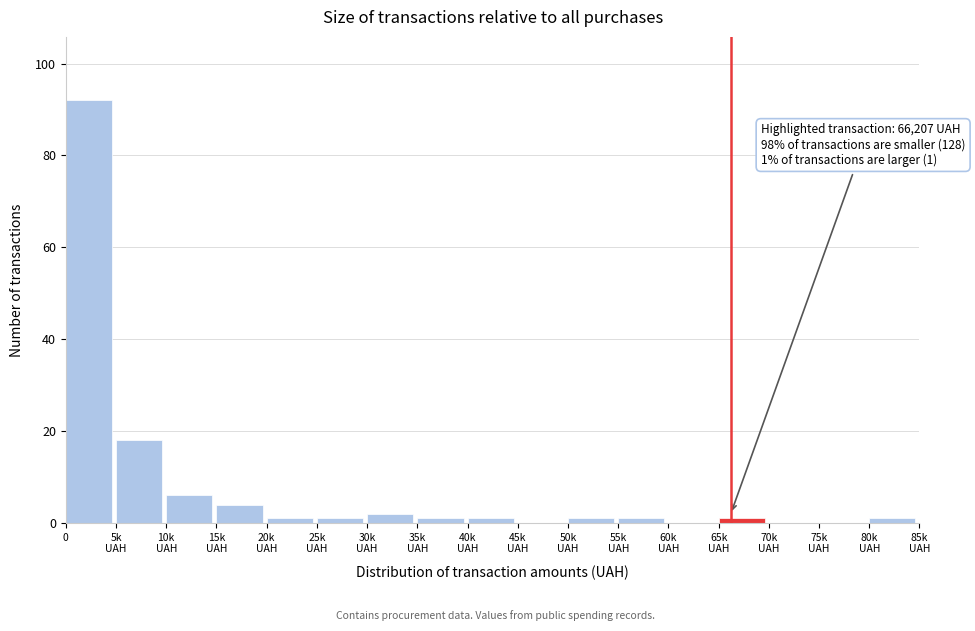

What is the sum of all values?

130